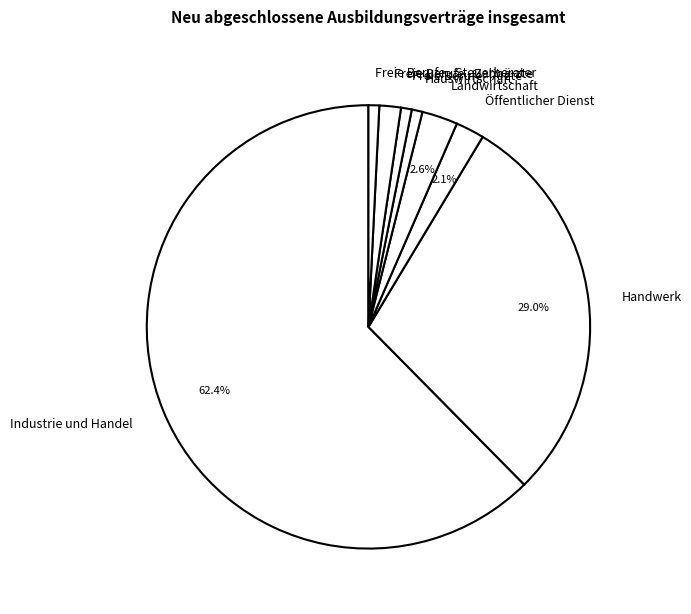

To the nearest percent, what is the combined percentage of Freie Berufe - Steuerberater and Hauswirtschaft?

2%